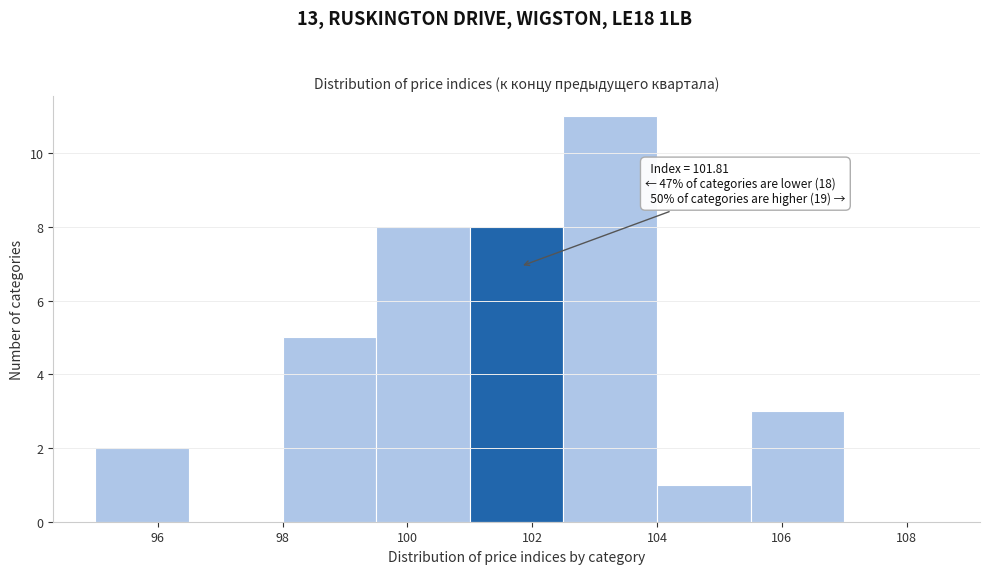

Which range on the x-axis has the tallest bar?

102.5 to 104.0